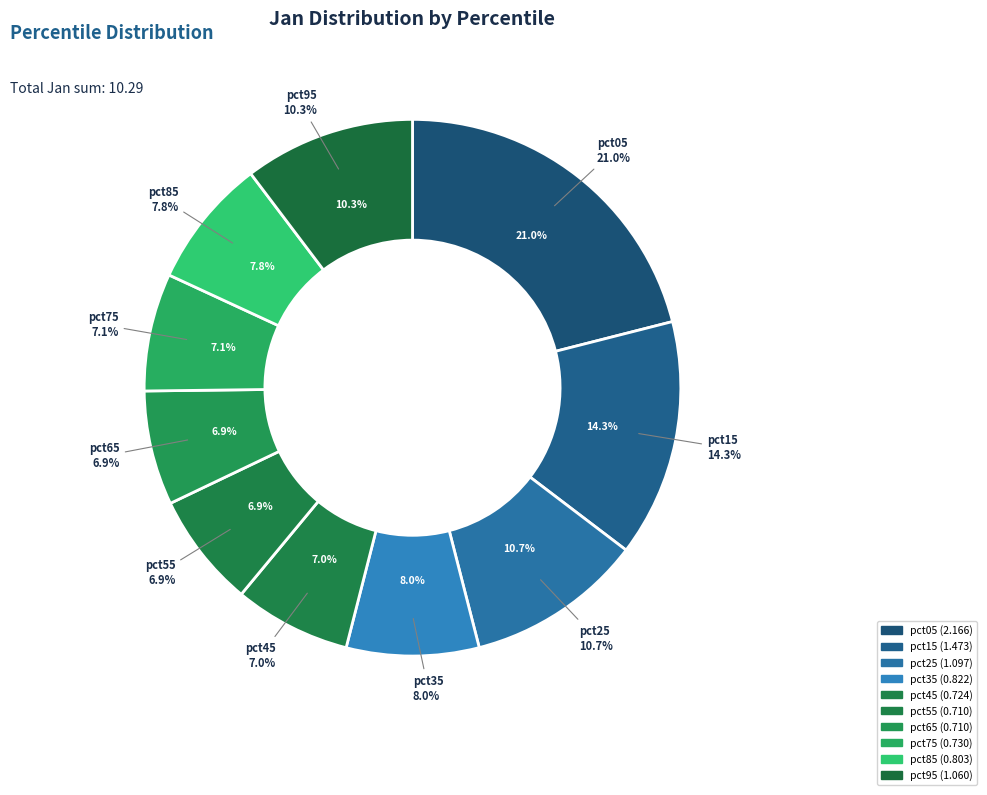

Count the number of slices in the pie.

10